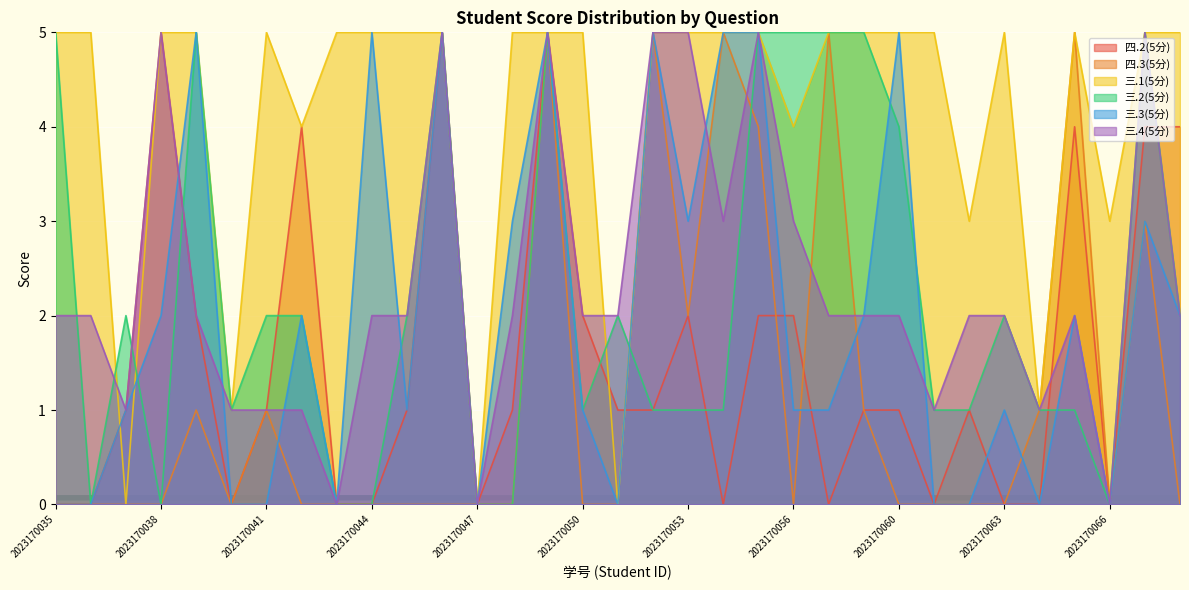

Where is 三.2(5分) nearest to the value 2?

2023170037